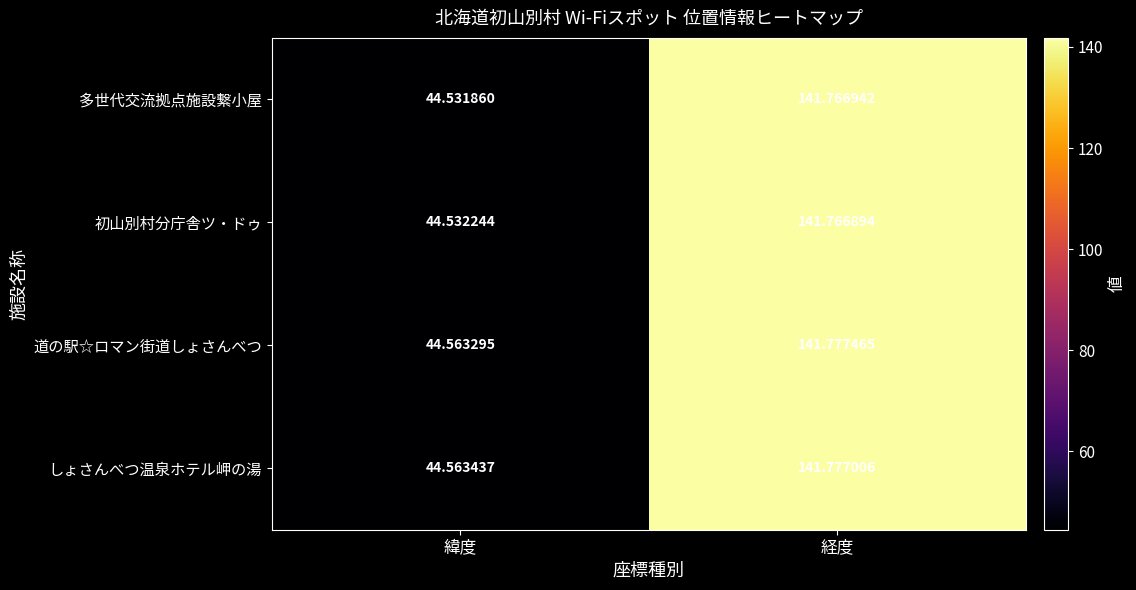

What is the total value across all series at 経度?

567.1